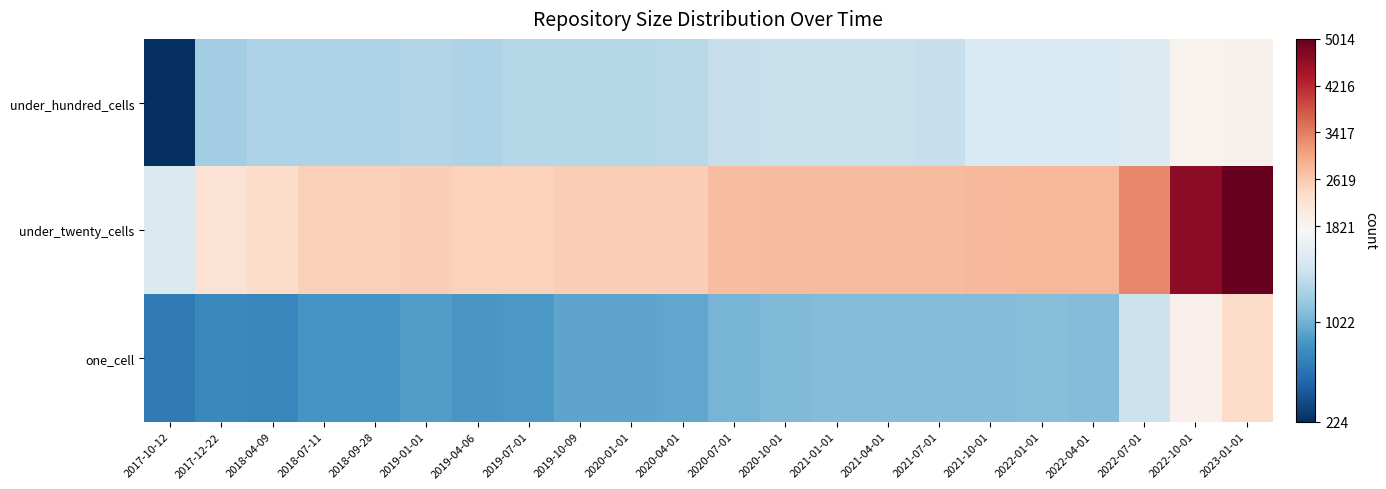

Which series has the largest total across all categories?

under_twenty_cells